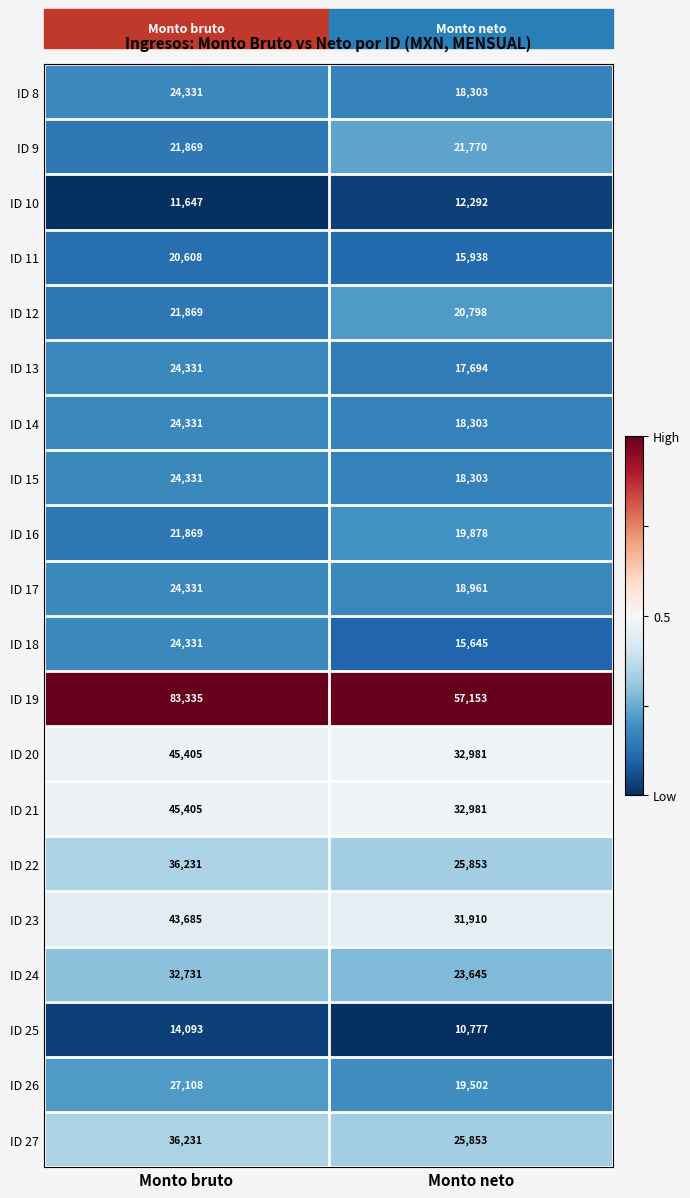

Which series changed the most between Monto bruto and Monto neto?

ID 19